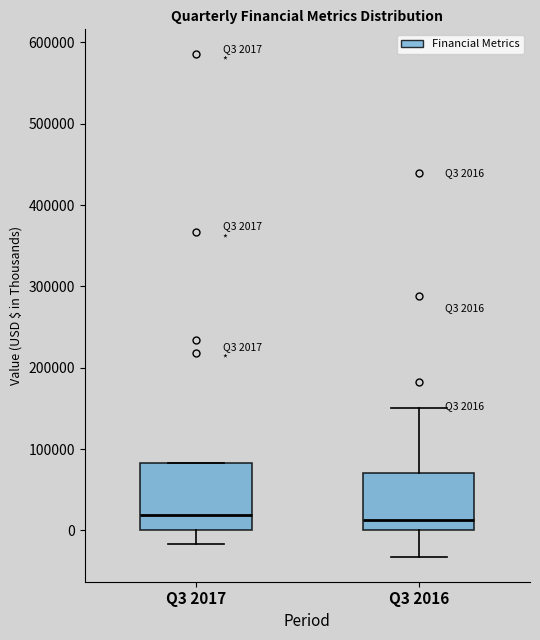

Comparing the boxes themselves (not the whiskers), which one is the tallest?

Q3 2017